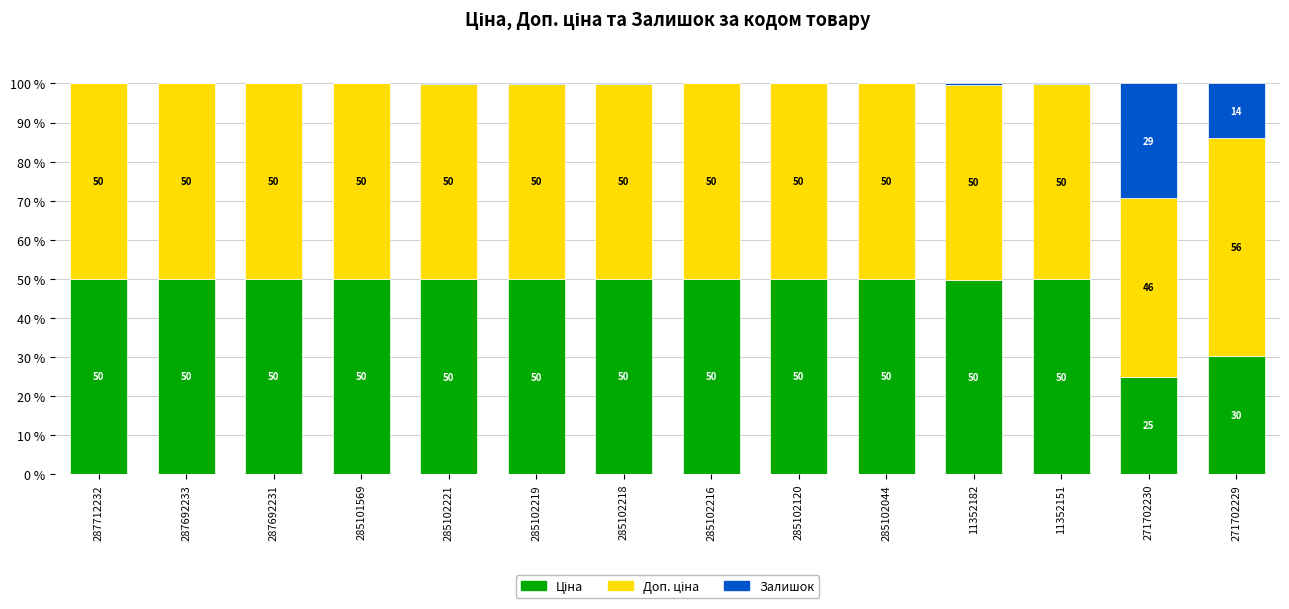

What is the total value across all series at 285102219?

100.0